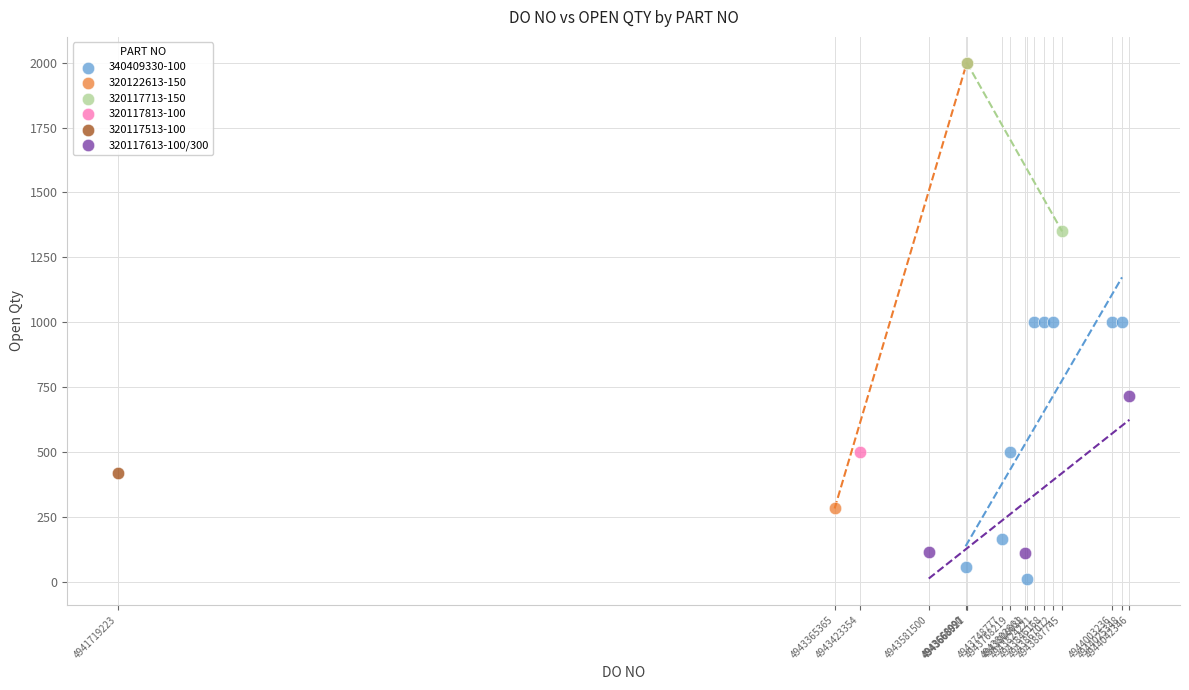

What are all the series names shown in the legend?

340409330-100, 320122613-150, 320117713-150, 320117813-100, 320117513-100, 320117613-100/300